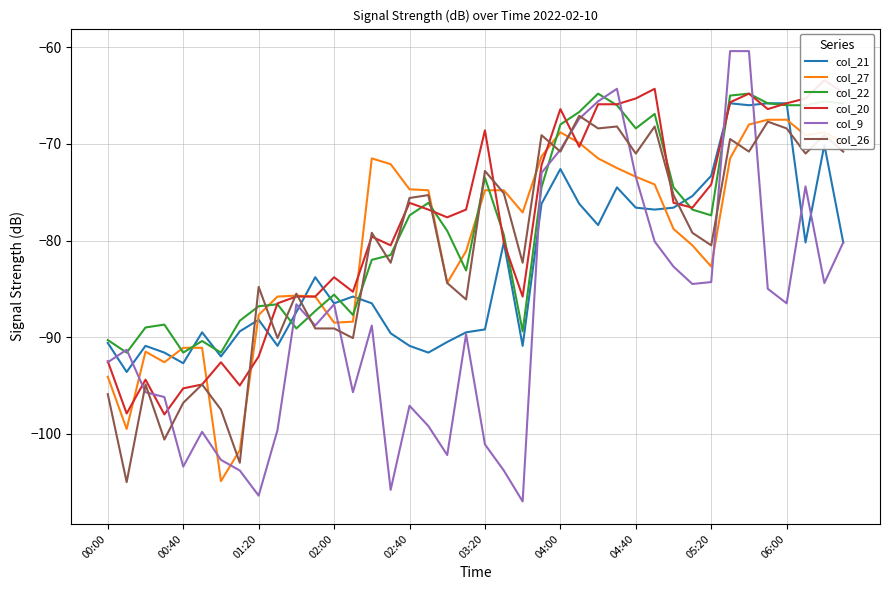

At which category is the sum across all series the highest?

34